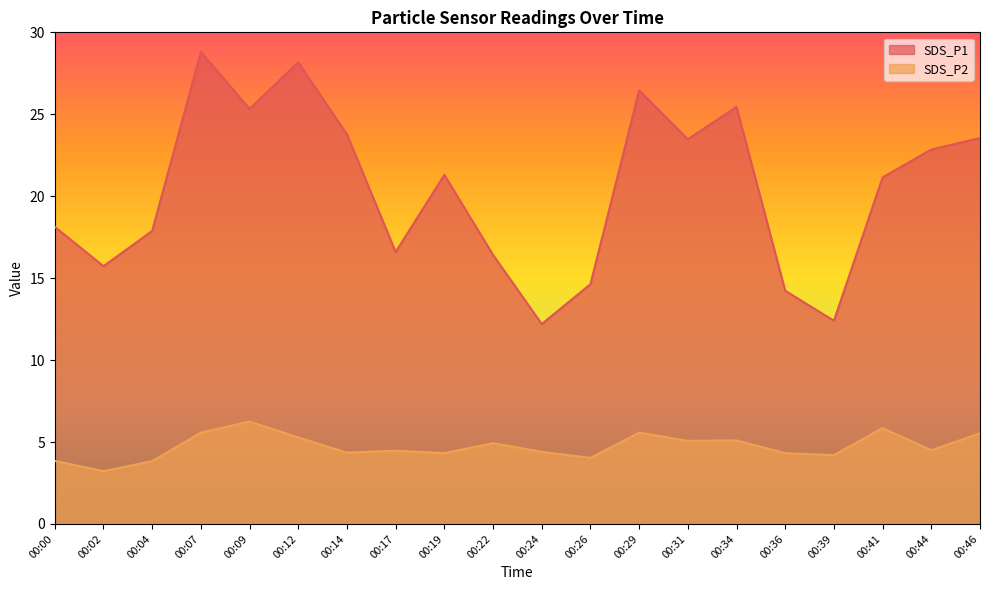

What is the value of the SDS_P2 point at the 13th from the left?

5.6